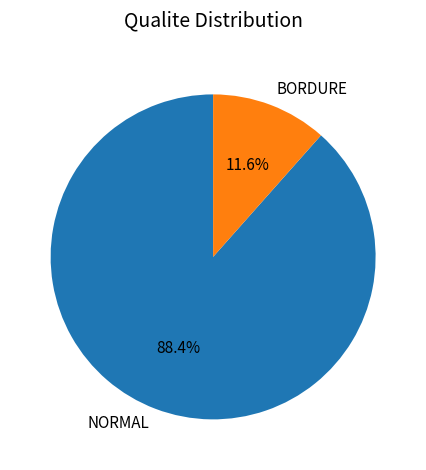

What is the largest slice in the pie chart?

NORMAL